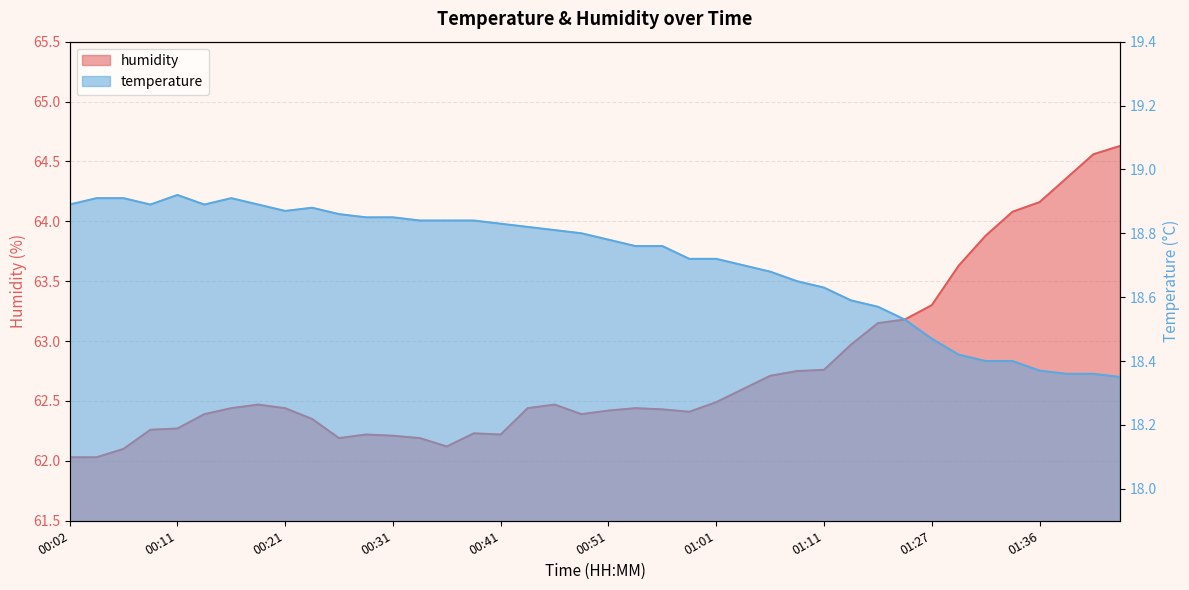

What is the total value across all series at 01:32?

82.3